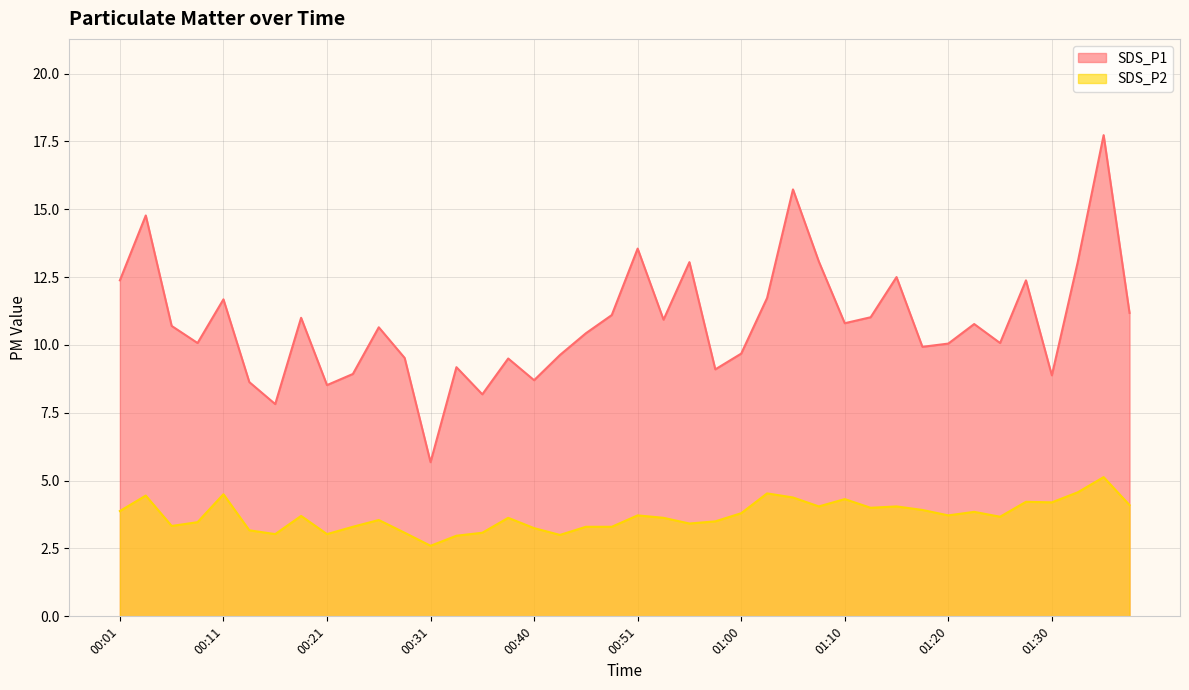

Reading right to left, transcribe all the data shown in this chart.

SDS_P1: 01:38=11.2	01:35=17.7	01:33=13.1	01:30=8.9	01:28=12.4	01:25=10.1	01:23=10.8	01:20=10.1	01:18=9.9	01:15=12.5	01:13=11.0	01:10=10.8	01:08=13.1	01:05=15.7	01:03=11.7	01:00=9.7	00:58=9.1	00:56=13.1	00:53=10.9	00:51=13.6	00:48=11.1	00:46=10.4	00:43=9.6	00:40=8.7	00:38=9.5	00:35=8.2	00:33=9.2	00:31=5.7	00:28=9.5	00:26=10.7	00:23=8.9	00:21=8.5	00:18=11.0	00:16=7.8	00:14=8.6	00:11=11.7	00:09=10.1	00:06=10.7	00:04=14.8	00:01=12.4
SDS_P2: 01:38=4.1	01:35=5.1	01:33=4.6	01:30=4.2	01:28=4.2	01:25=3.7	01:23=3.9	01:20=3.7	01:18=3.9	01:15=4.0	01:13=4.0	01:10=4.3	01:08=4.0	01:05=4.4	01:03=4.5	01:00=3.8	00:58=3.5	00:56=3.4	00:53=3.6	00:51=3.7	00:48=3.3	00:46=3.3	00:43=3.0	00:40=3.2	00:38=3.6	00:35=3.1	00:33=3.0	00:31=2.6	00:28=3.1	00:26=3.5	00:23=3.3	00:21=3.0	00:18=3.7	00:16=3.0	00:14=3.2	00:11=4.5	00:09=3.5	00:06=3.3	00:04=4.5	00:01=3.9